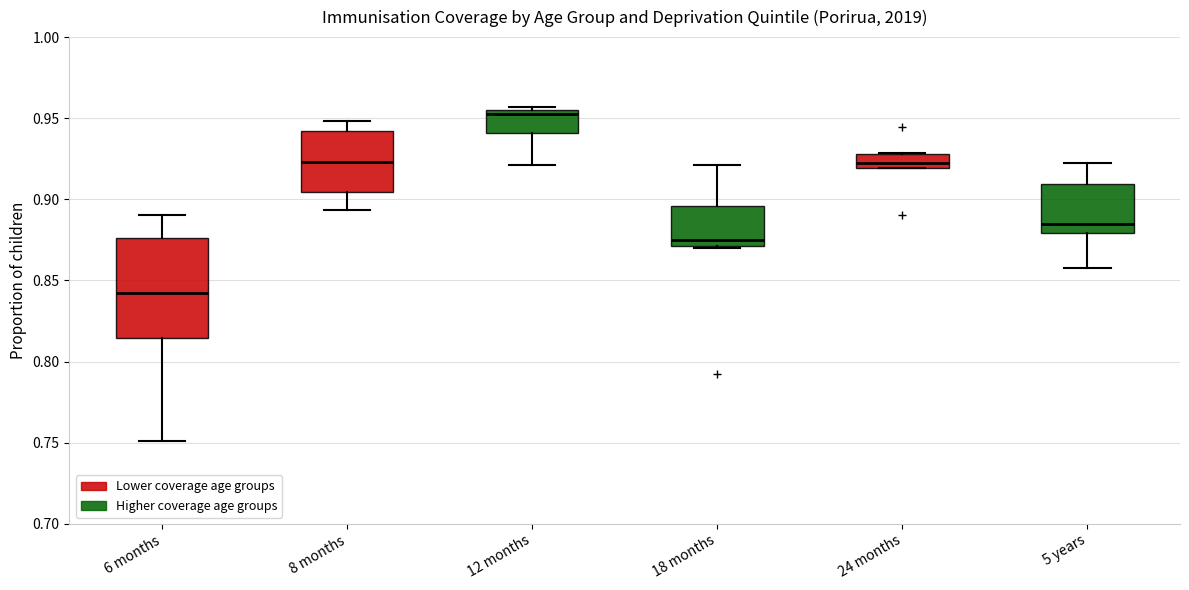

Comparing the boxes themselves (not the whiskers), which one is the tallest?

6 months